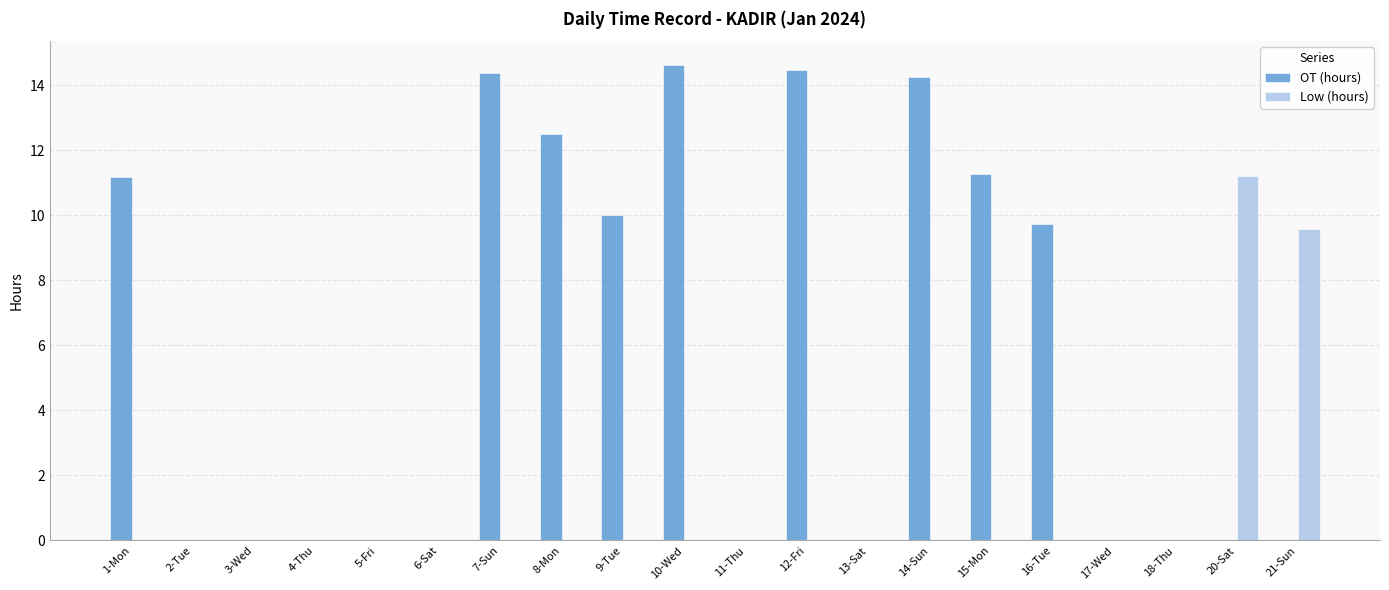

Which label corresponds to the largest value in the chart?

10-Wed